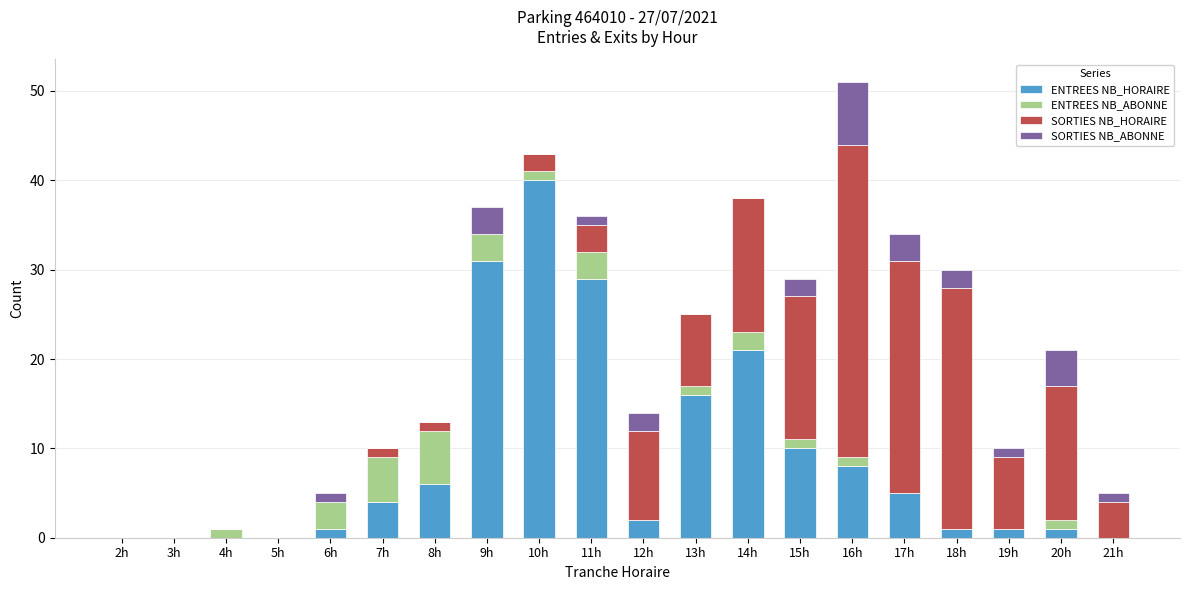

Which category has the highest value in the ENTREES NB_HORAIRE series?

10h